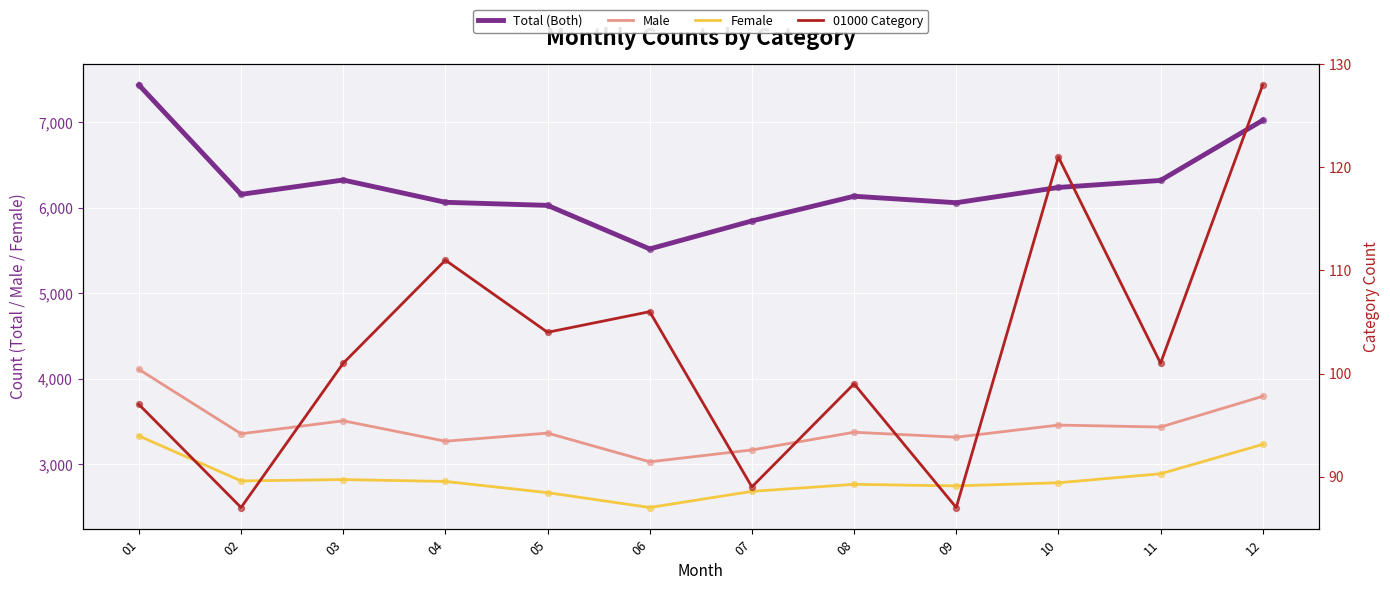

What is the total value across all series at 02?

12403